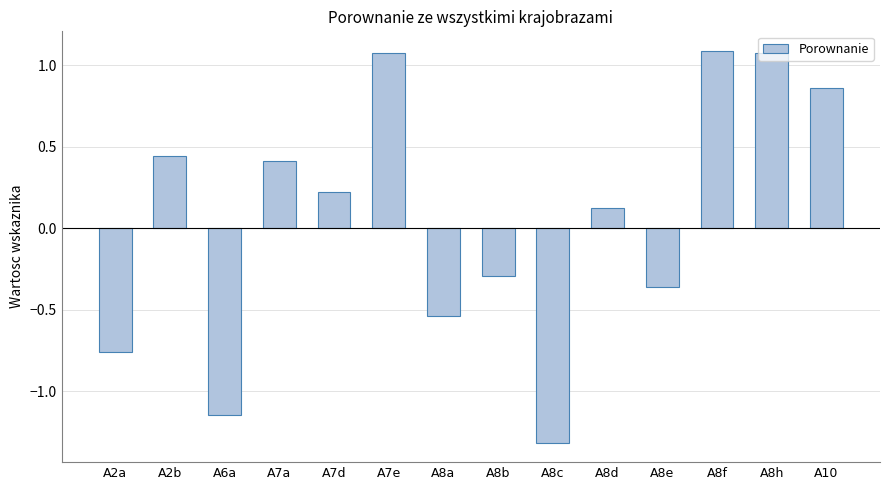

The value at A2b is 0.4. True or false?

True